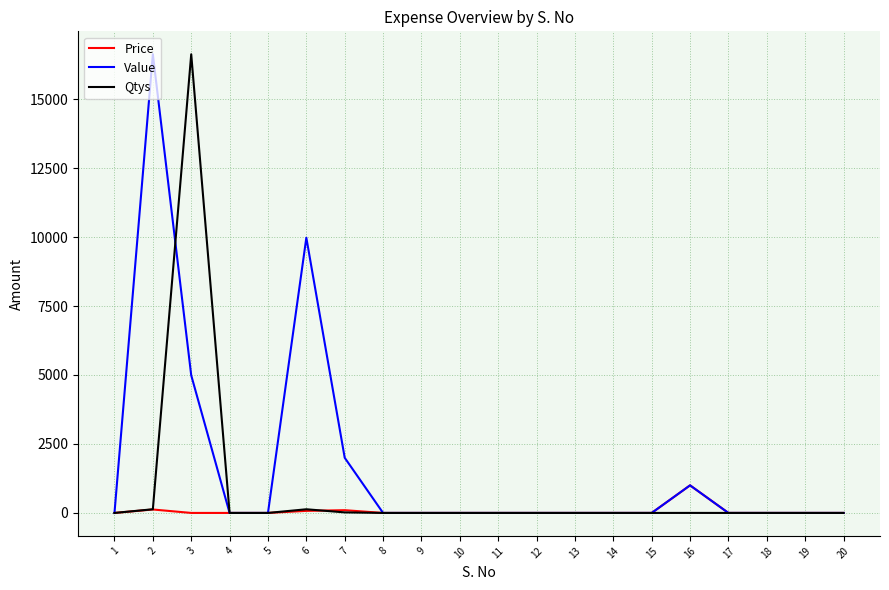

The value of Qtys at 3 is 5838.6. True or false?

False